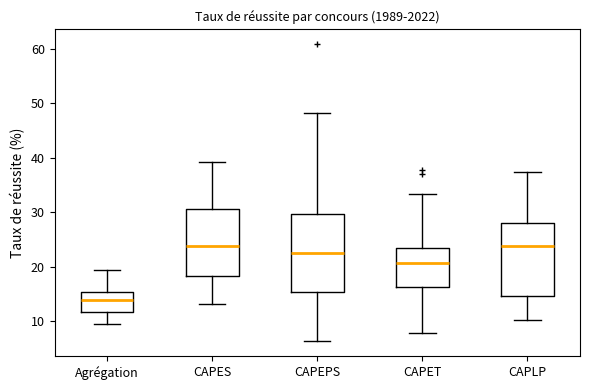

Which box is the tallest, from its lower edge to its upper edge?

CAPEPS